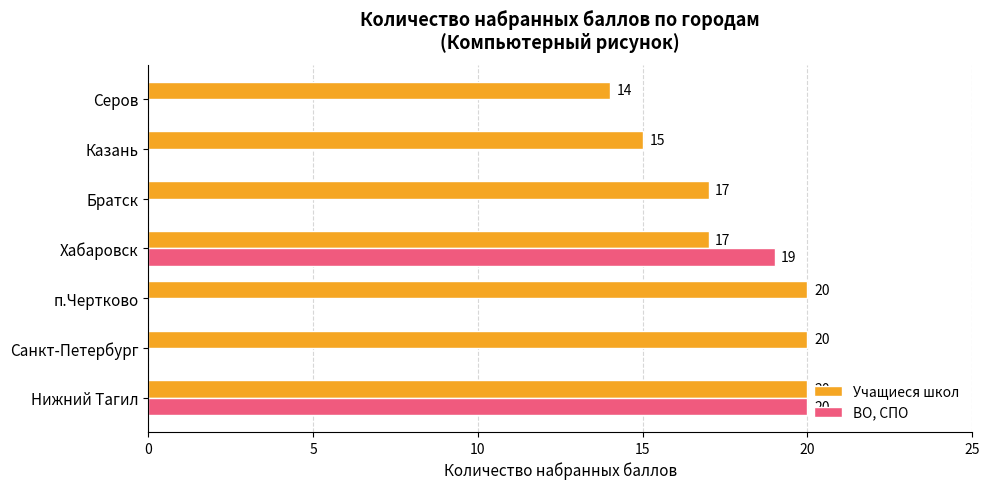

At which category is the sum across all series the highest?

Нижний Тагил